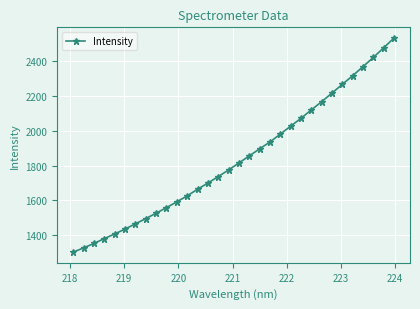

What is the difference between the maximum and minimum values?

1232.0